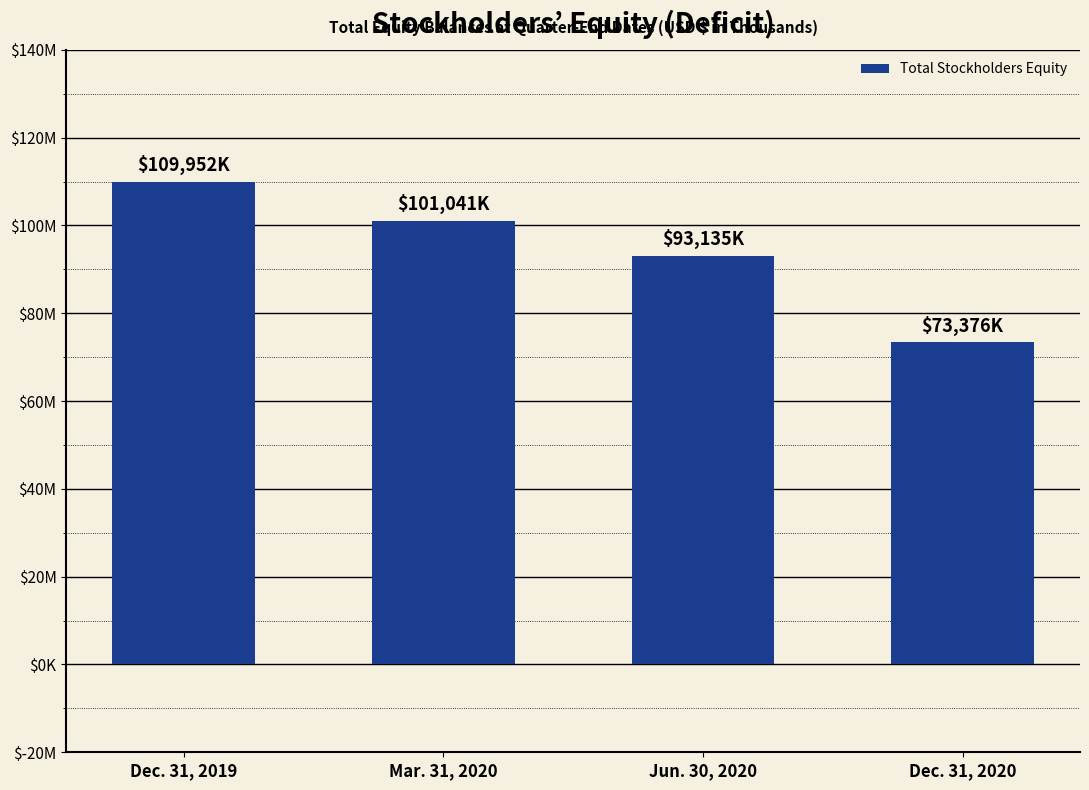

What is the label of the 1st bar from the right?

Dec. 31, 2020